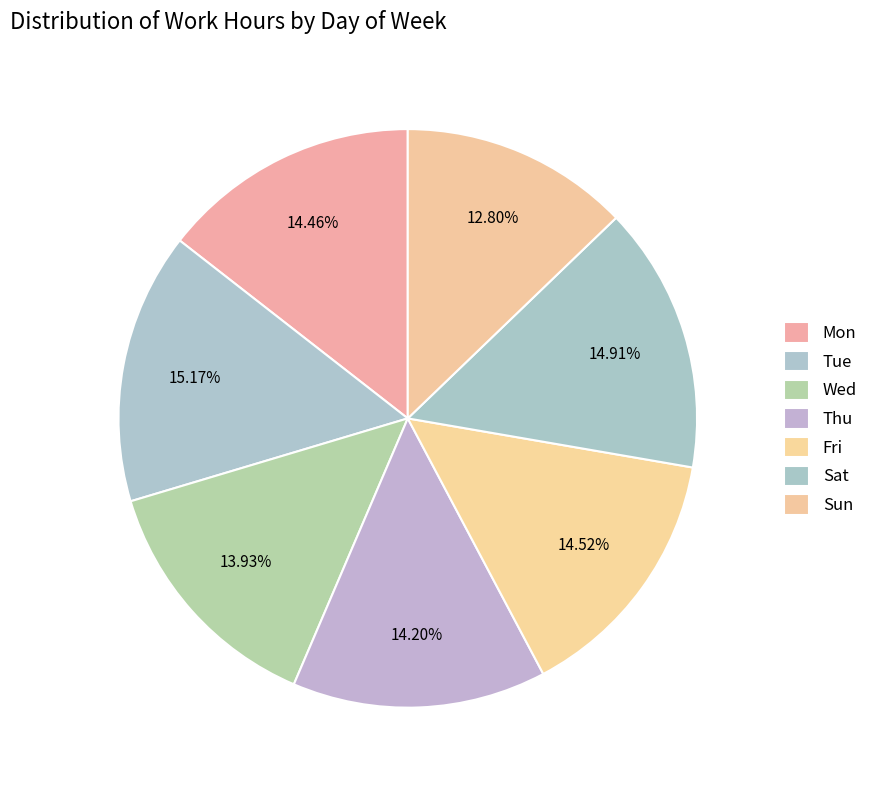

Between Thu and Wed, which is larger?

Thu